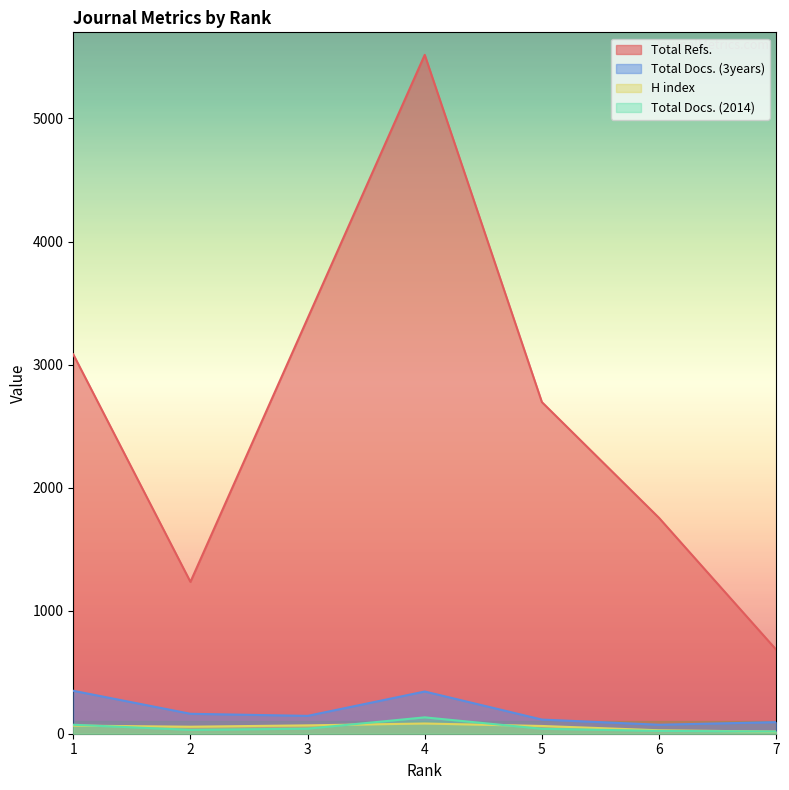

The value of Total Docs. (2014) at 7 is 18. True or false?

True